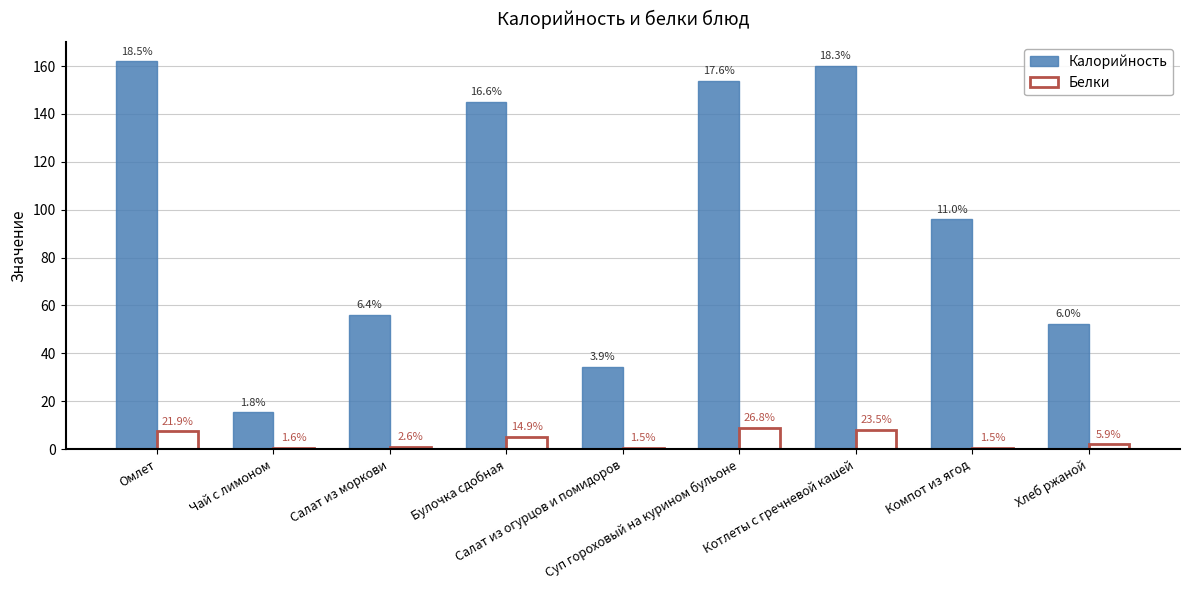

What are all the series names shown in the legend?

Калорийность, Белки